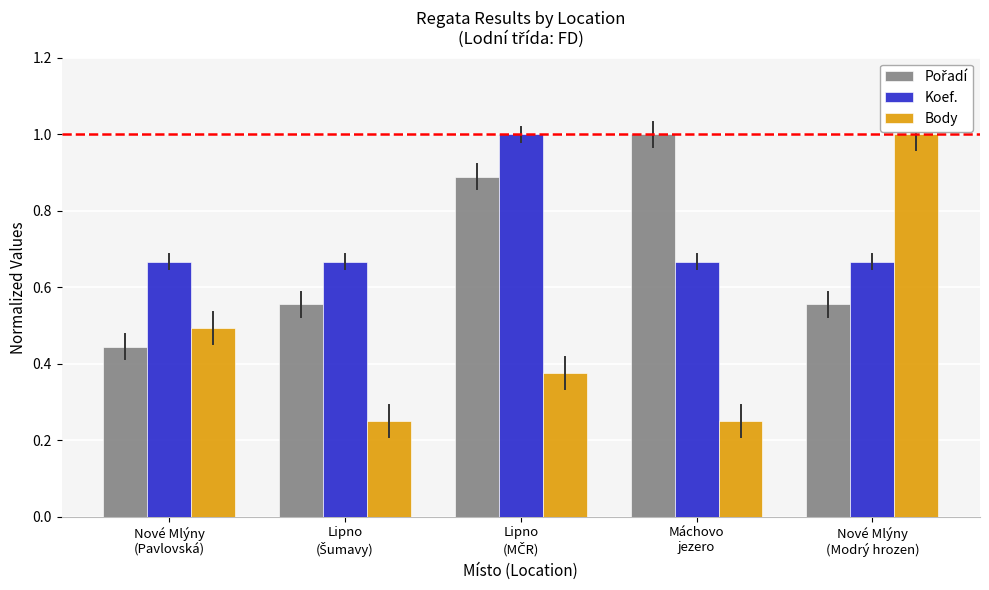

What is the greatest value displayed?

1.0